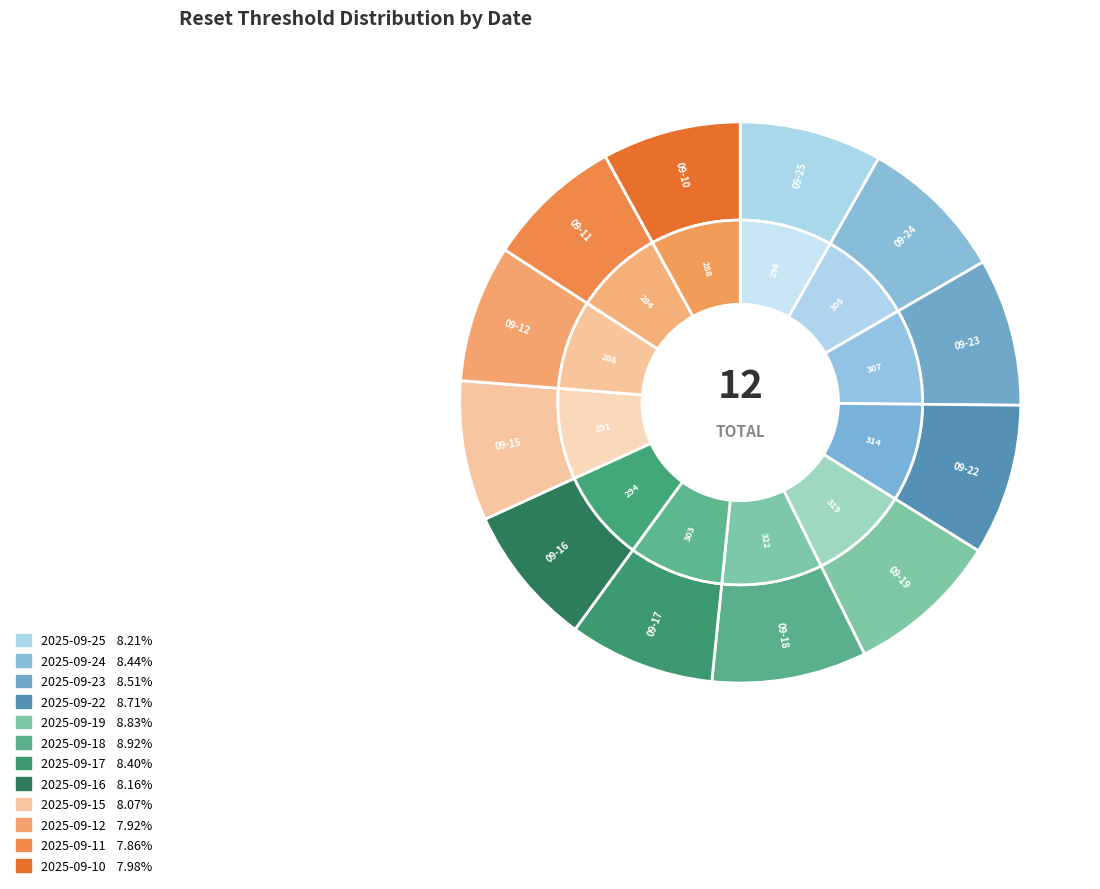

To the nearest percent, what is the difference between the largest and smallest slice percentages?

1%